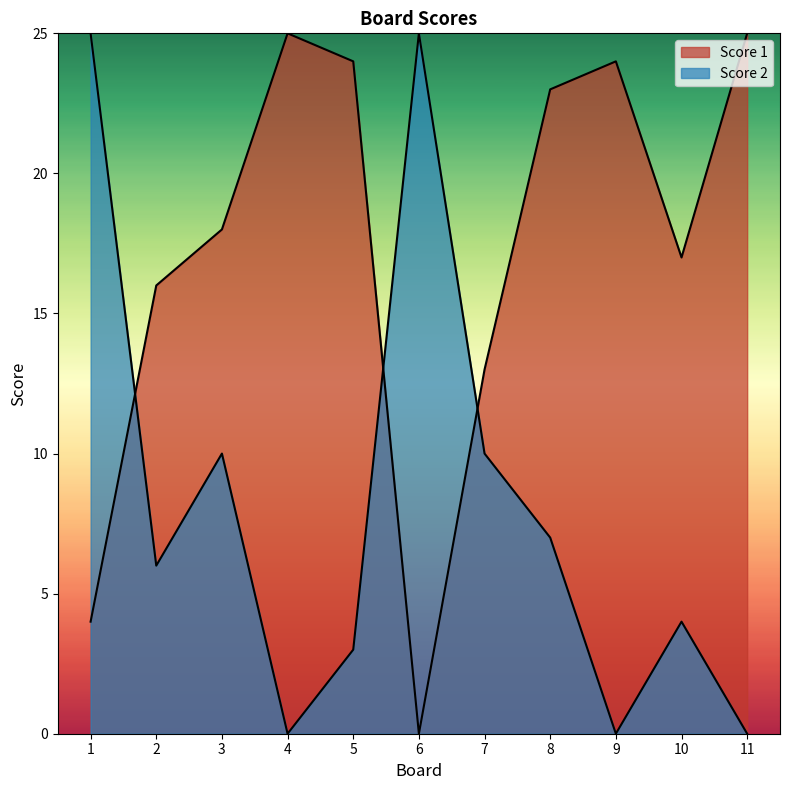

At which category is the sum across all series the highest?

8